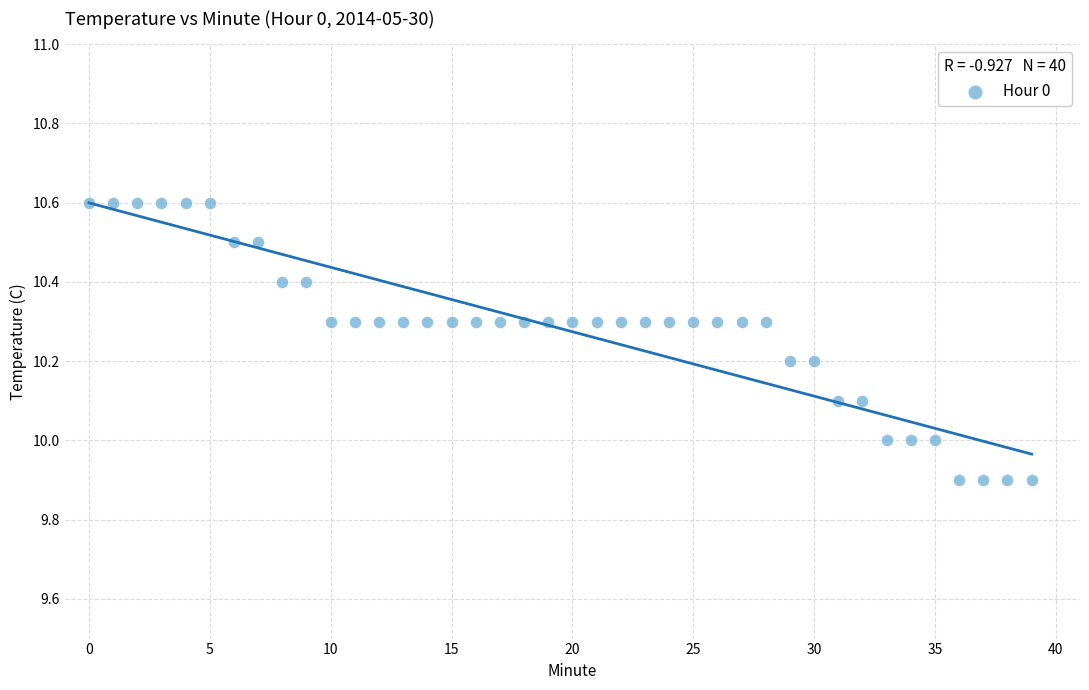

What is the range of Y values (max minus min)?

0.7